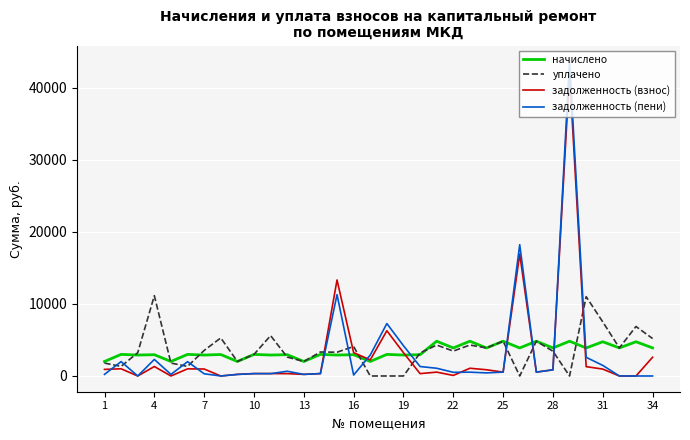

Which series has the largest range (max minus min)?

задолженность (пени)